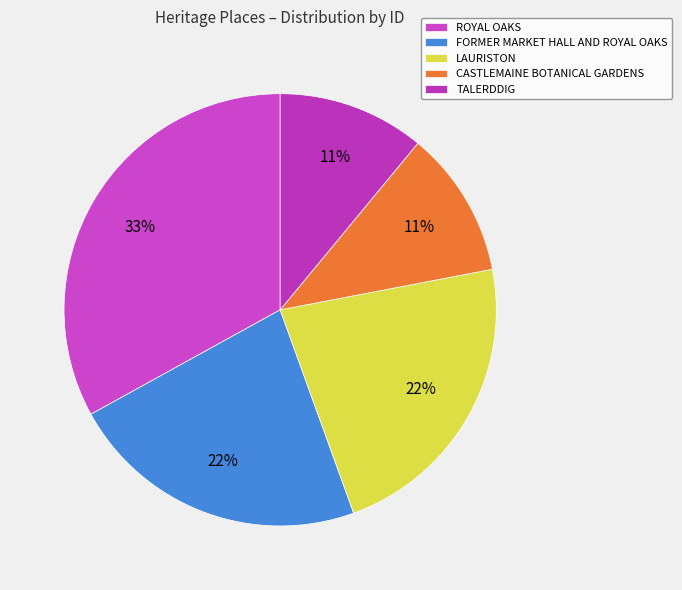

To the nearest percent, what is the difference between the LAURISTON and CASTLEMAINE BOTANICAL GARDENS slice percentages?

11%